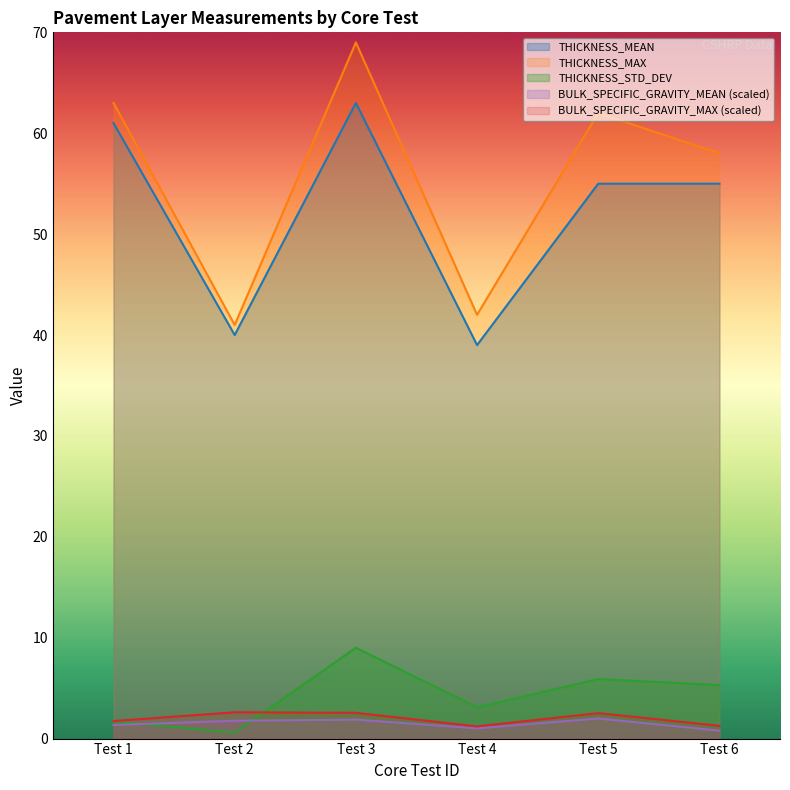

True or false: BULK_SPECIFIC_GRAVITY_MEAN and THICKNESS_MEAN cross at least once.

False